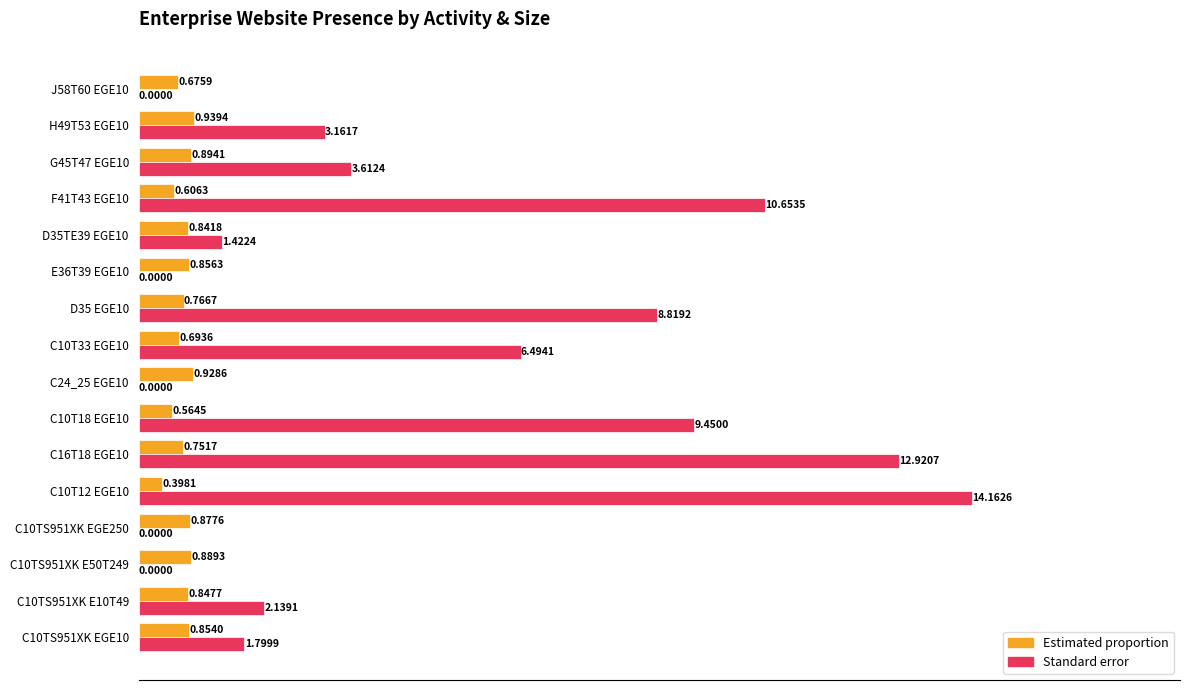

Which series has the largest total across all categories?

Standard error